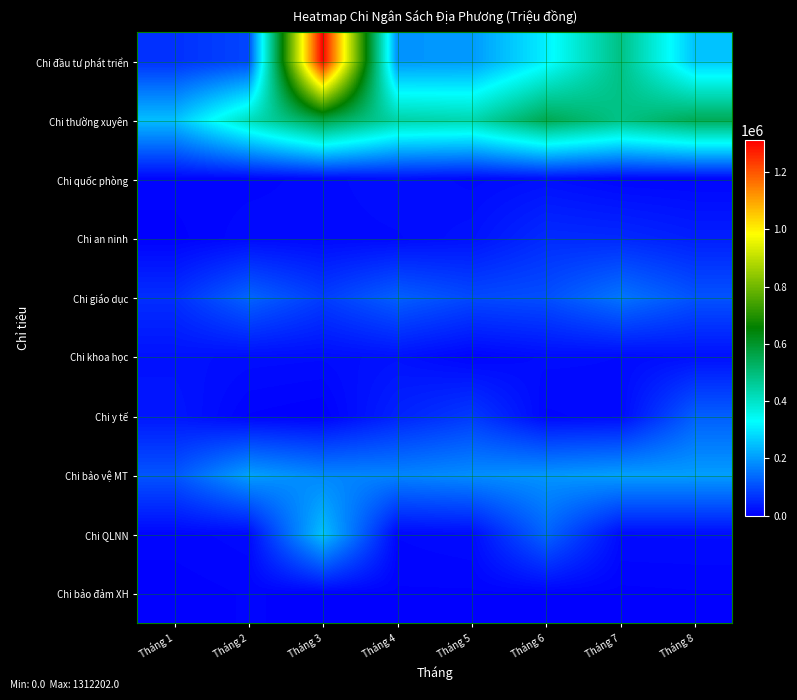

At Tháng 3, list the series in order from smallest to largest.

Chi y tế, Chi bảo đảm XH, Chi an ninh, Chi quốc phòng, Chi khoa học, Chi giáo dục, Chi bảo vệ MT, Chi QLNN, Chi thường xuyên, Chi đầu tư phát triển